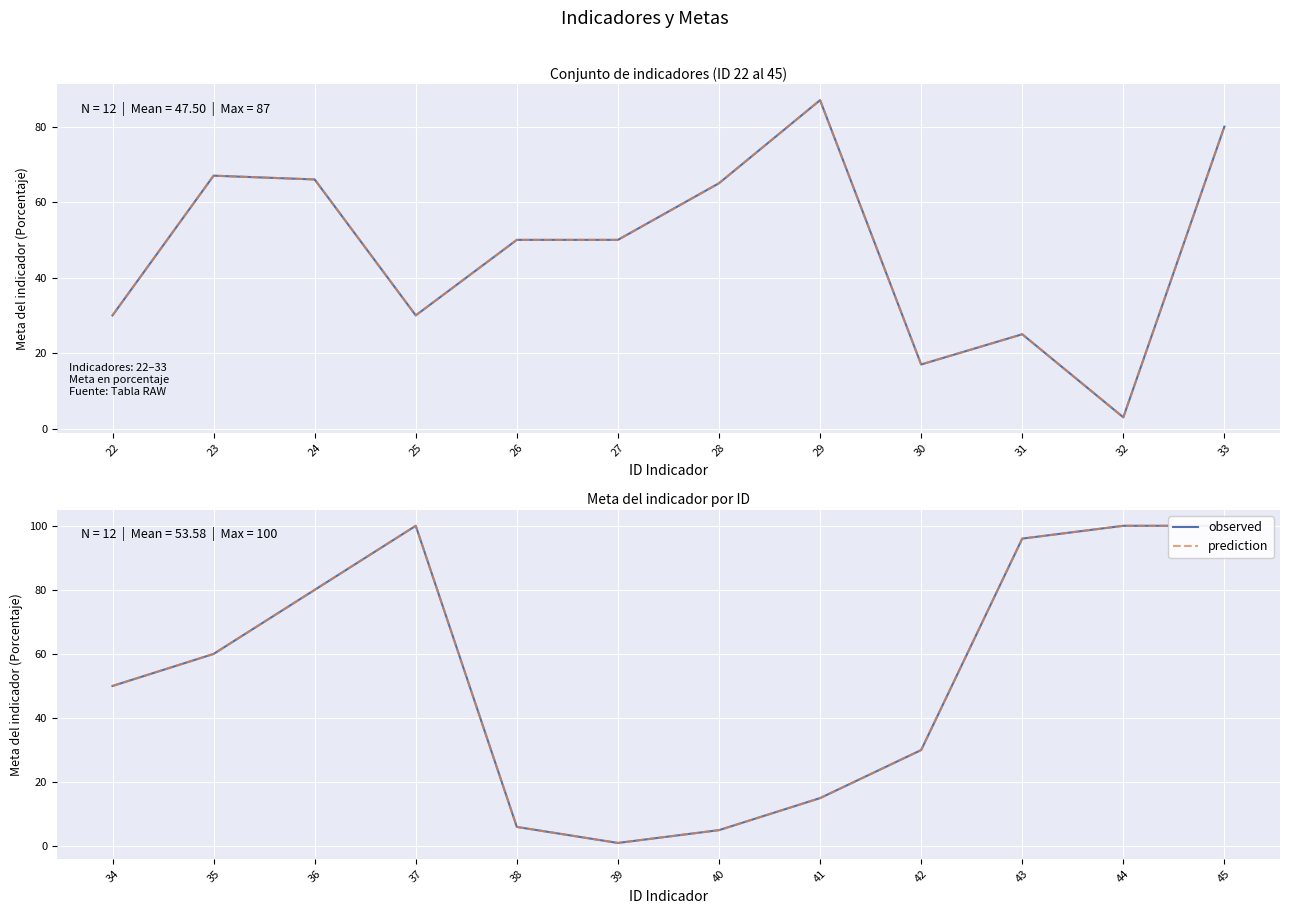

What is the maximum value shown in the chart?

100